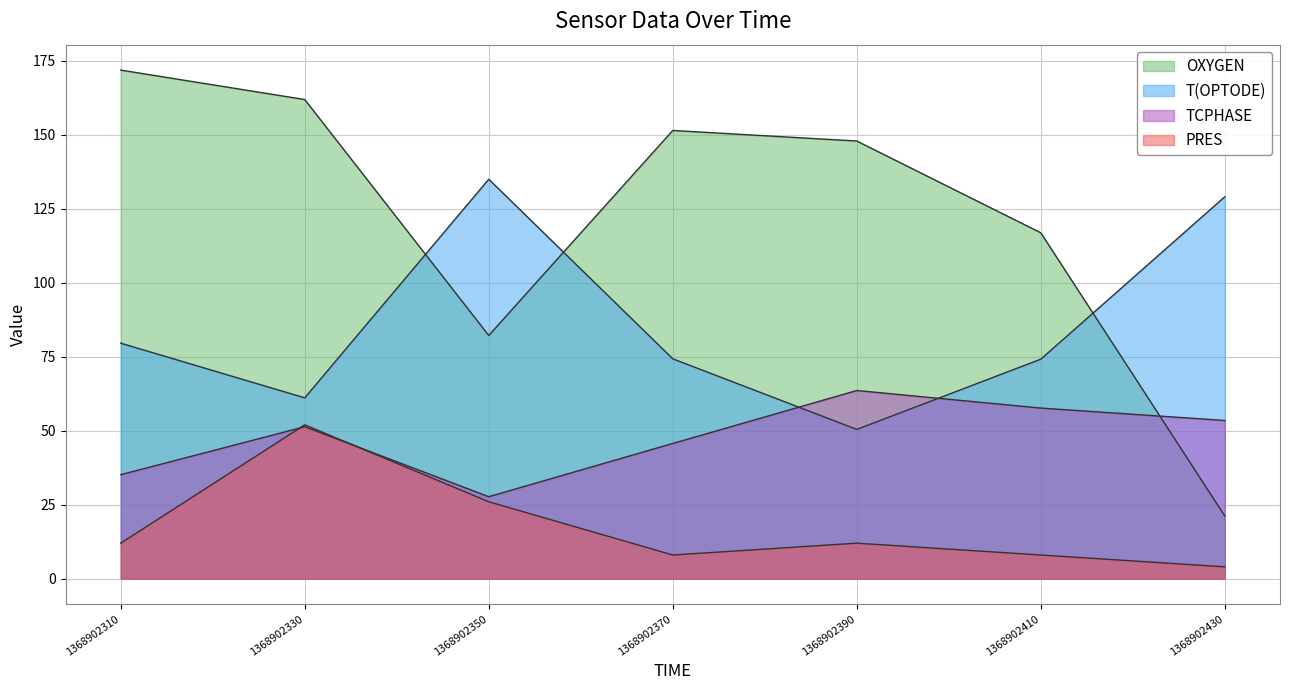

How many lines are shown in the chart?

4